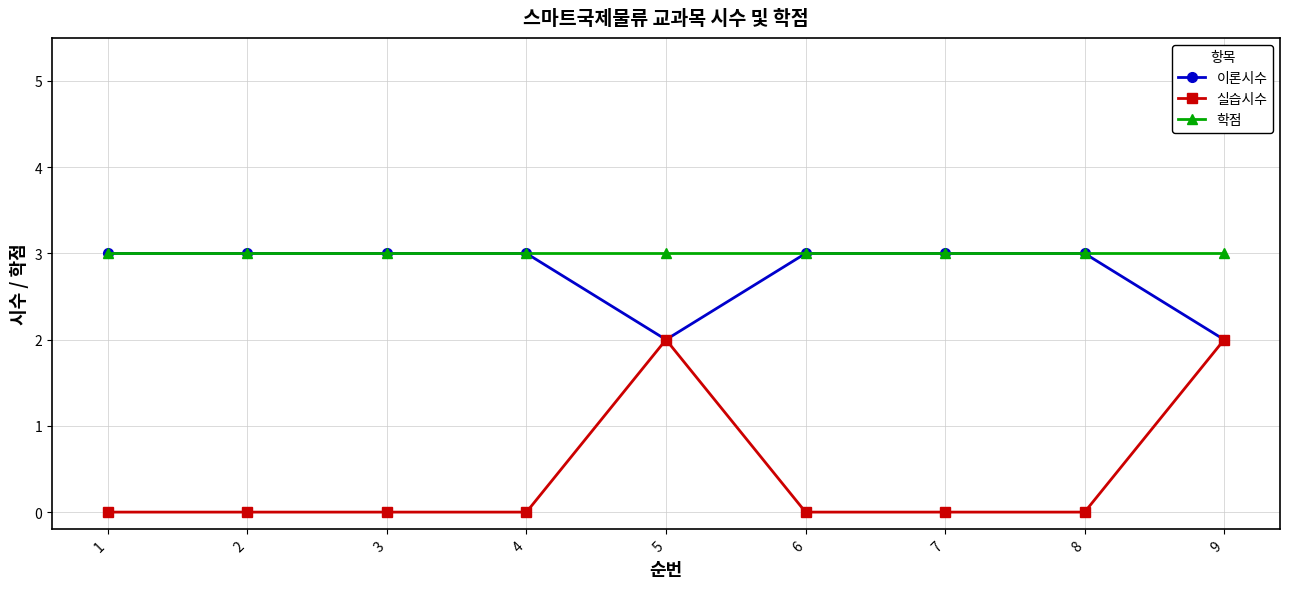

True or false: 학점 and 실습시수 intersect in this chart.

False